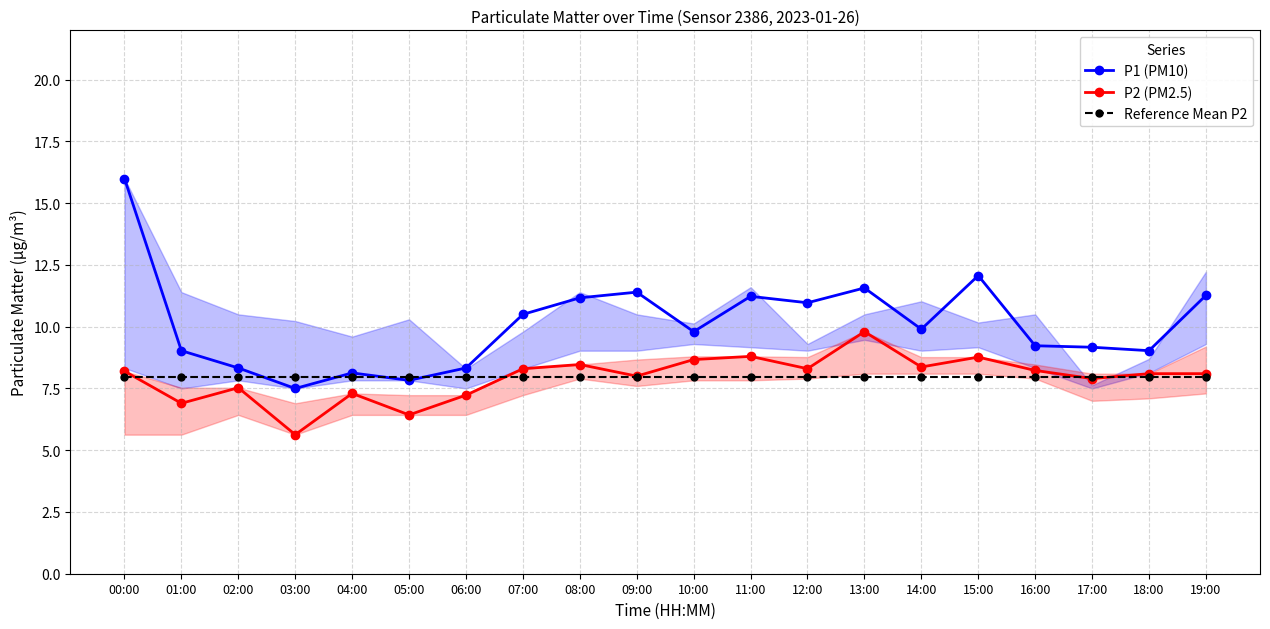

What is the minimum value for Reference Mean P2?

8.0